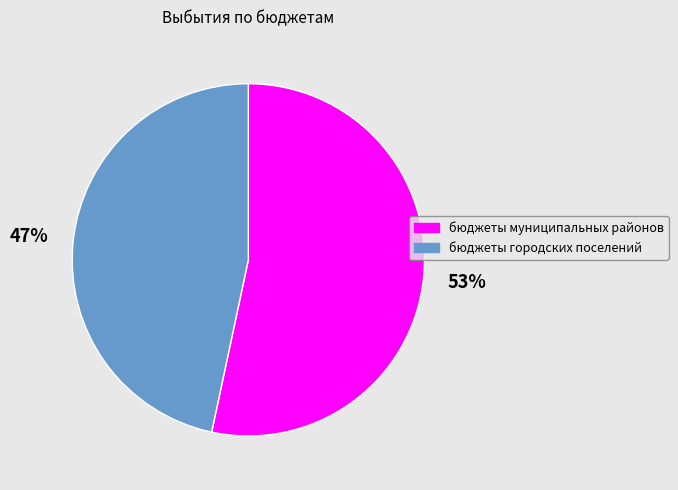

Approximately how many times larger is the value at бюджеты муниципальных районов compared to бюджеты городских поселений?

1.1